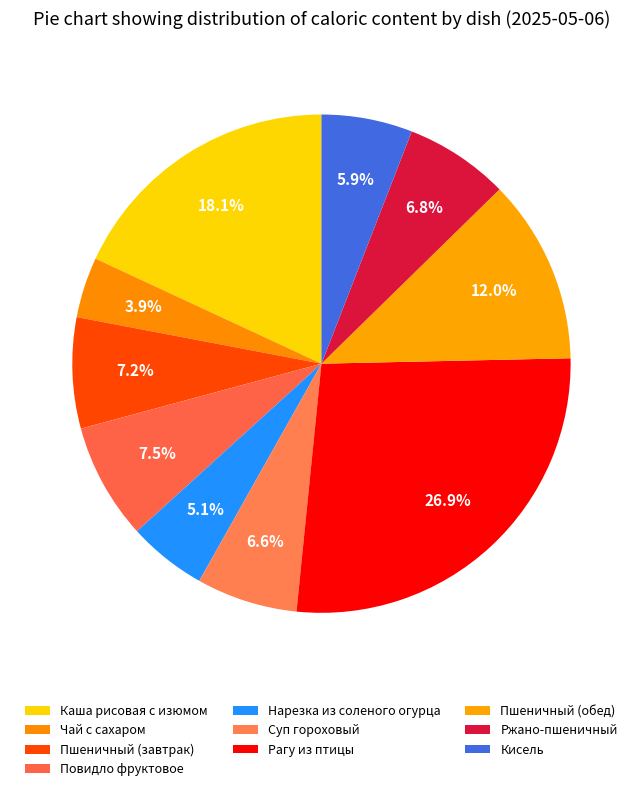

Count the number of slices in the pie.

10